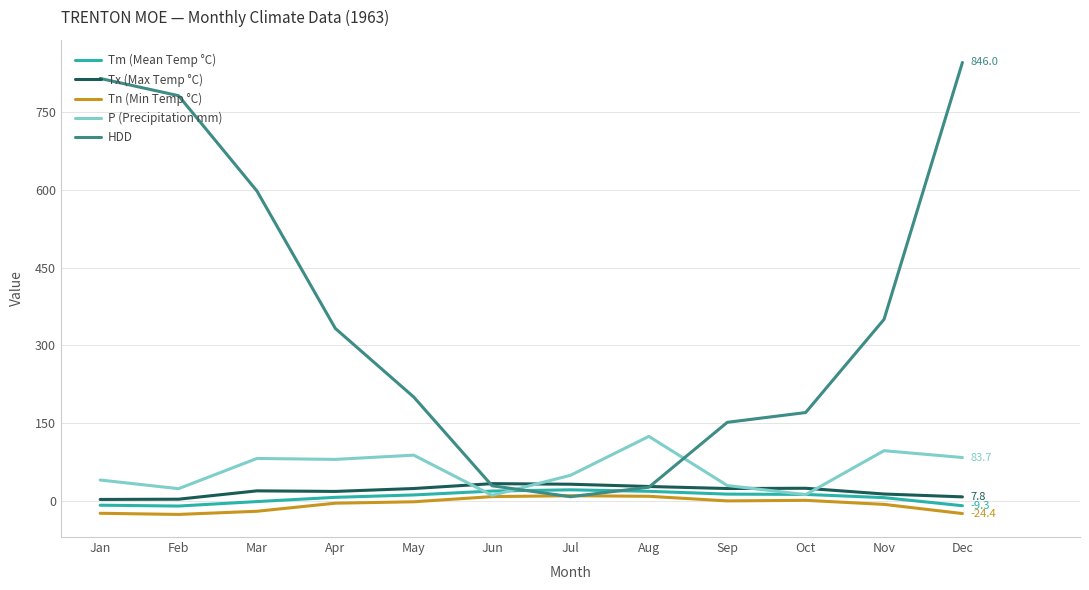

At how many categories does at least one series exceed 72?

10